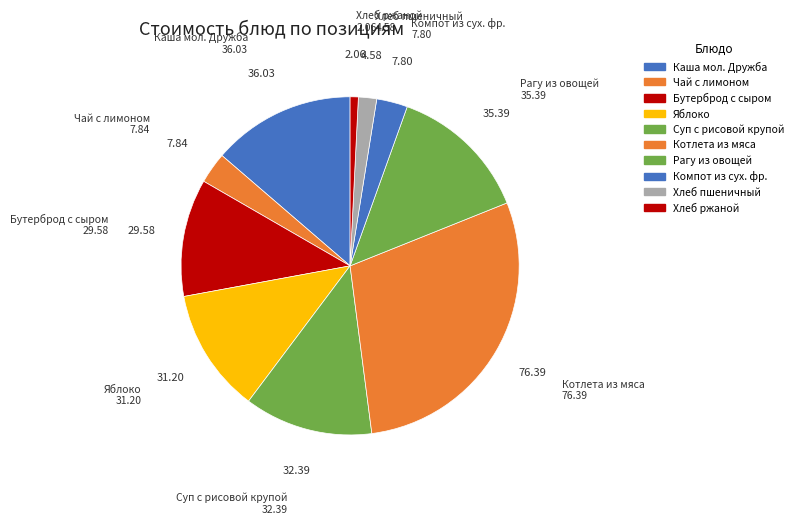

Is it true that Каша мол. Дружба is 1% of the pie?

False